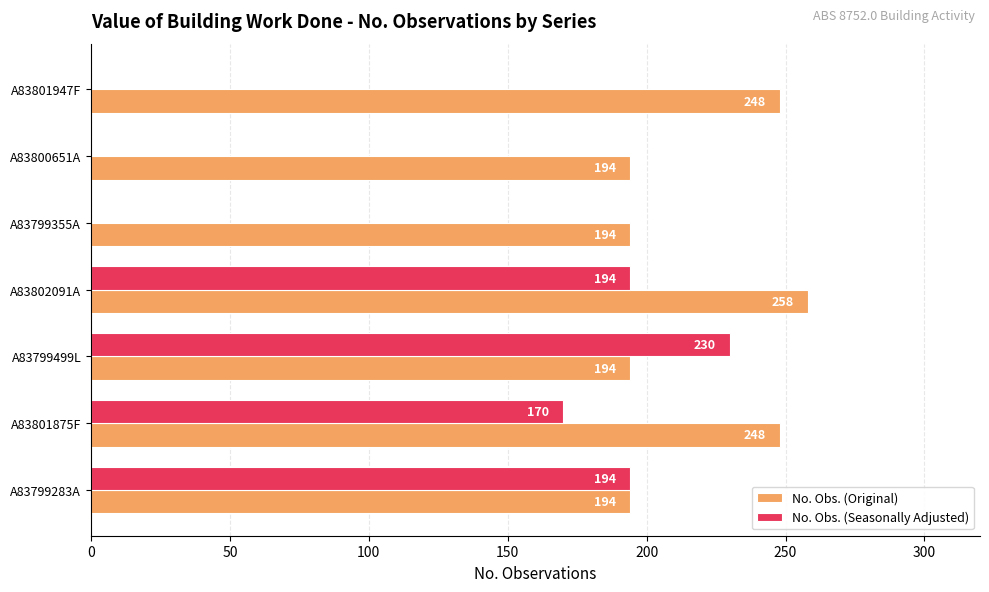

The value of No. Obs. (Seasonally Adjusted) at A83801947F is -142. True or false?

False